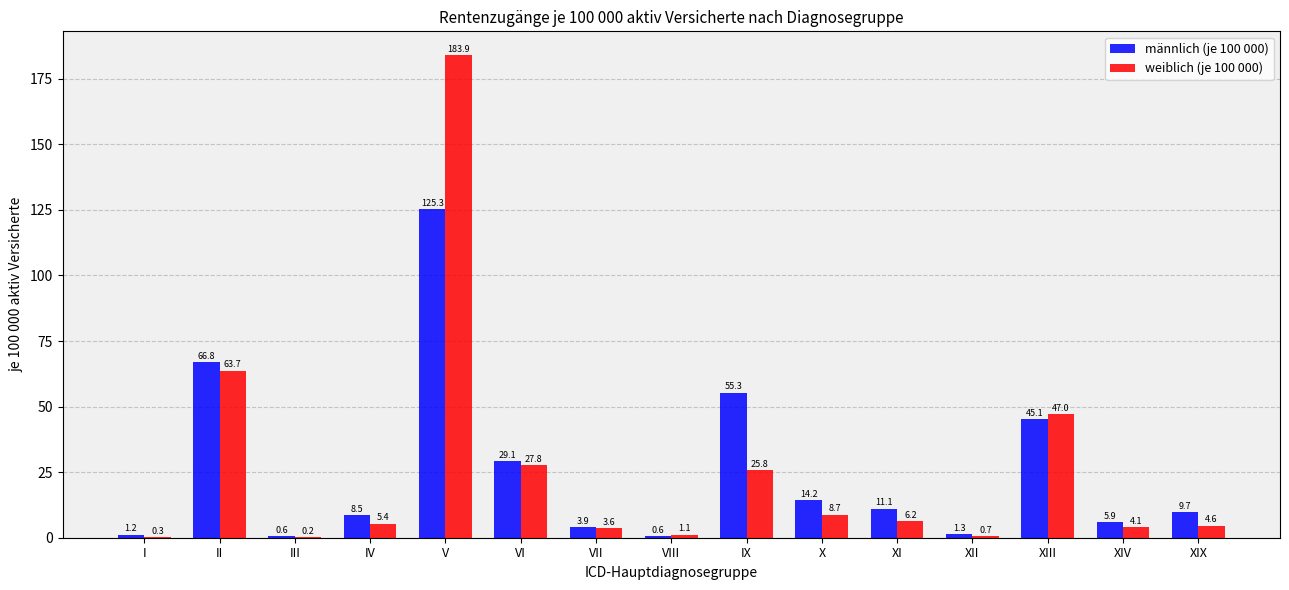

True or false: männlich (je 100 000) has a value of 16.7 at VI.

False